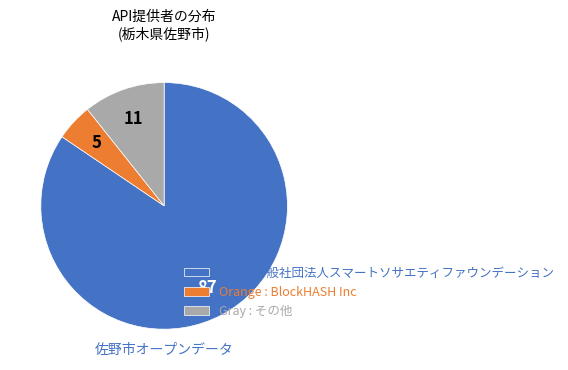

How many slices are in this pie chart?

3